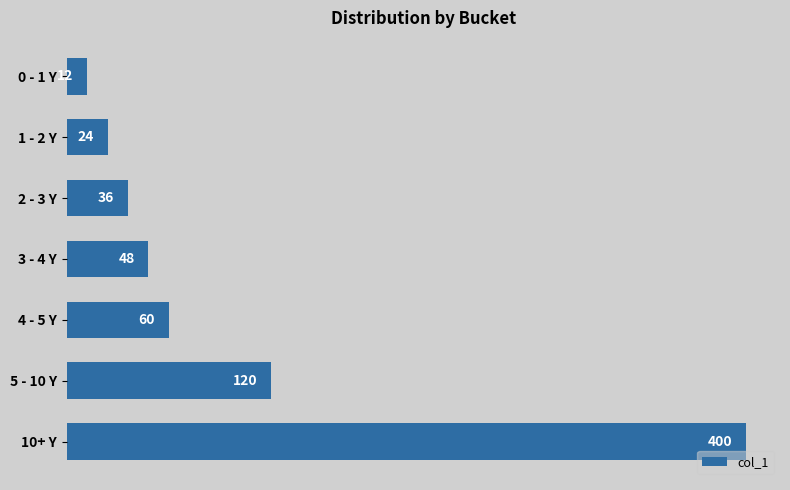

Reading top to bottom, what are all the values shown in this chart?

0 - 1 Y=12	1 - 2 Y=24	2 - 3 Y=36	3 - 4 Y=48	4 - 5 Y=60	5 - 10 Y=120	10+ Y=400